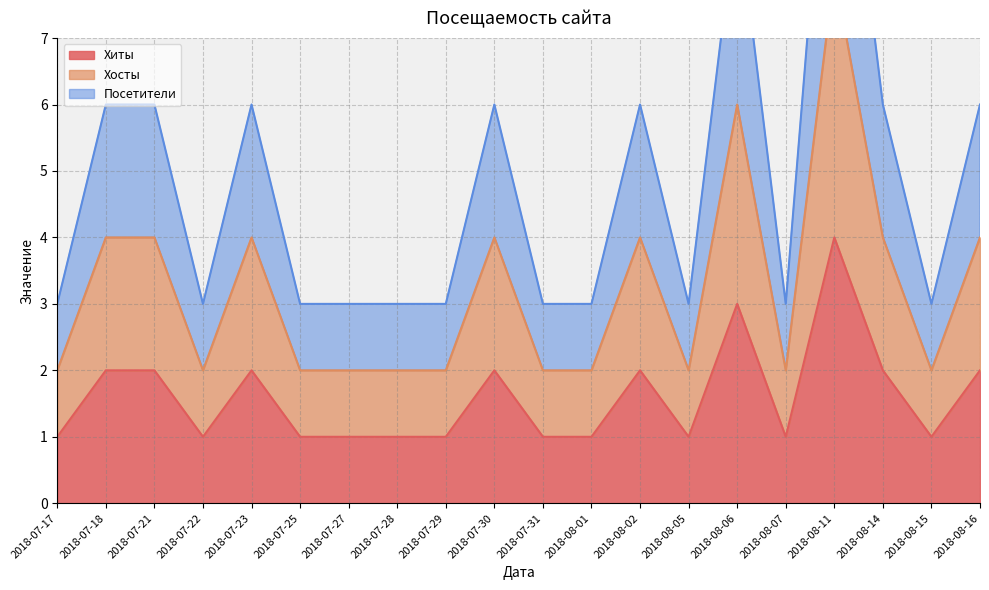

Which has a higher value, 2018-07-17 or 2018-08-11?

2018-08-11